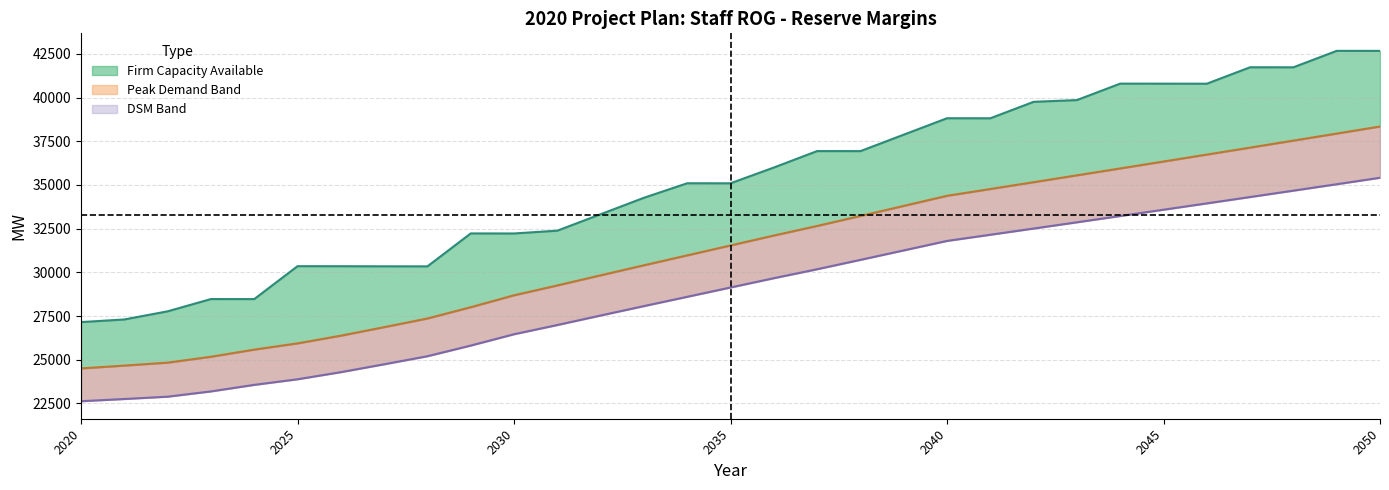

True or false: Summer Peak (line) has more than 1 points higher than both neighbors.

False